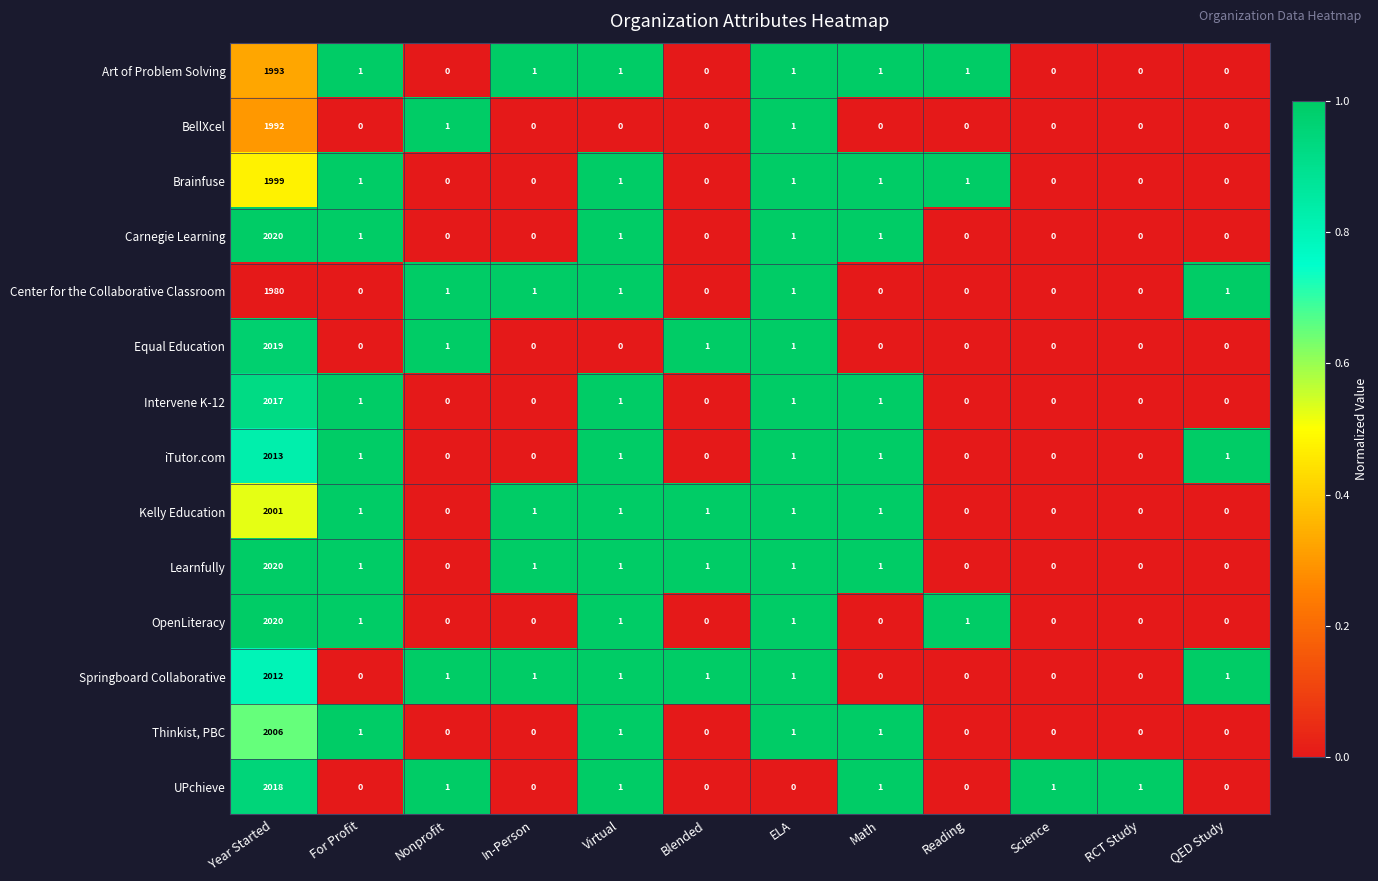

The value of Carnegie Learning at RCT Study is 0. True or false?

True